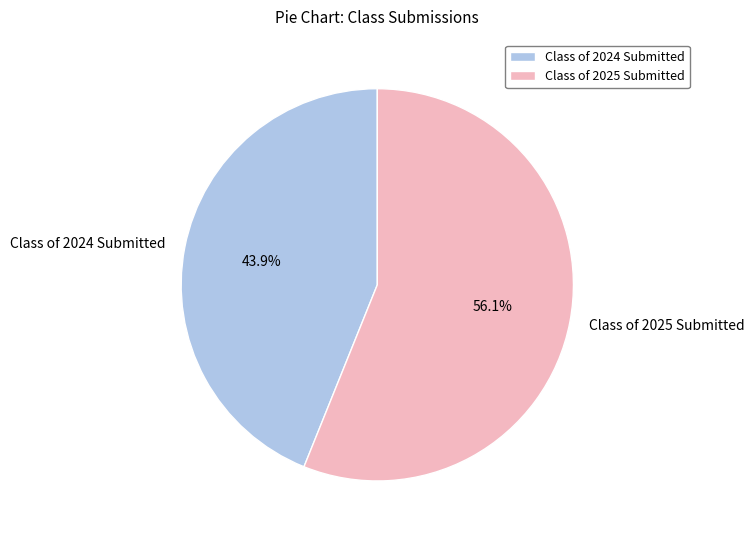

Count the number of slices in the pie.

2